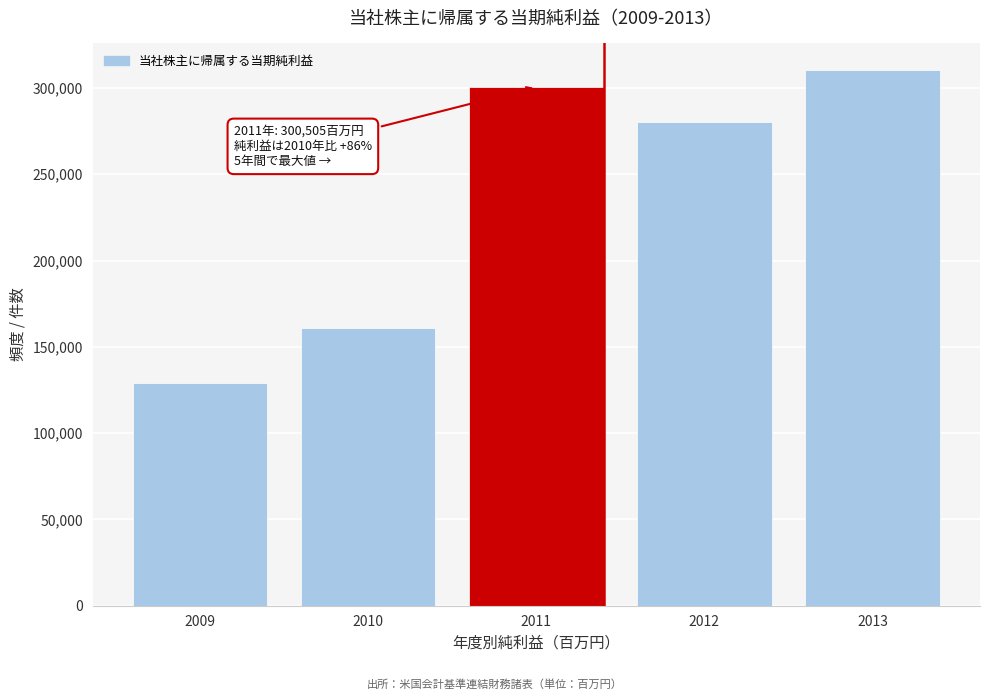

Reading left to right, transcribe all the data shown in this chart.

2009=128905	2010=161114	2011=300505	2012=280297	2013=310267